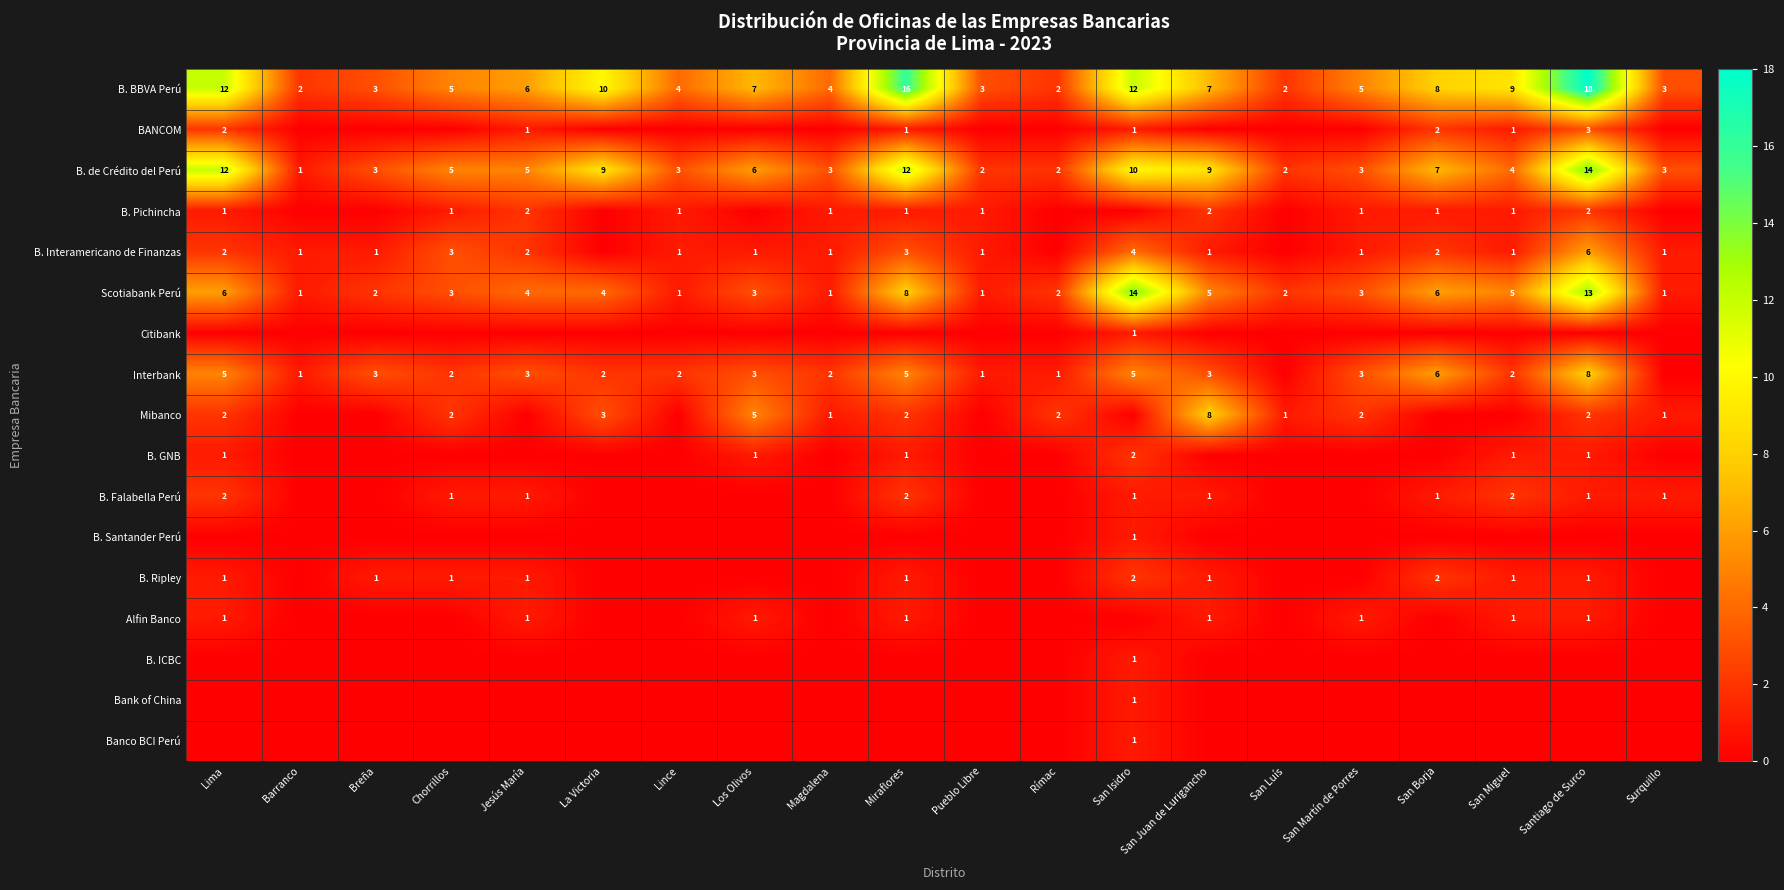

What is the sum of the Interbank values at Miraflores and Los Olivos?

8